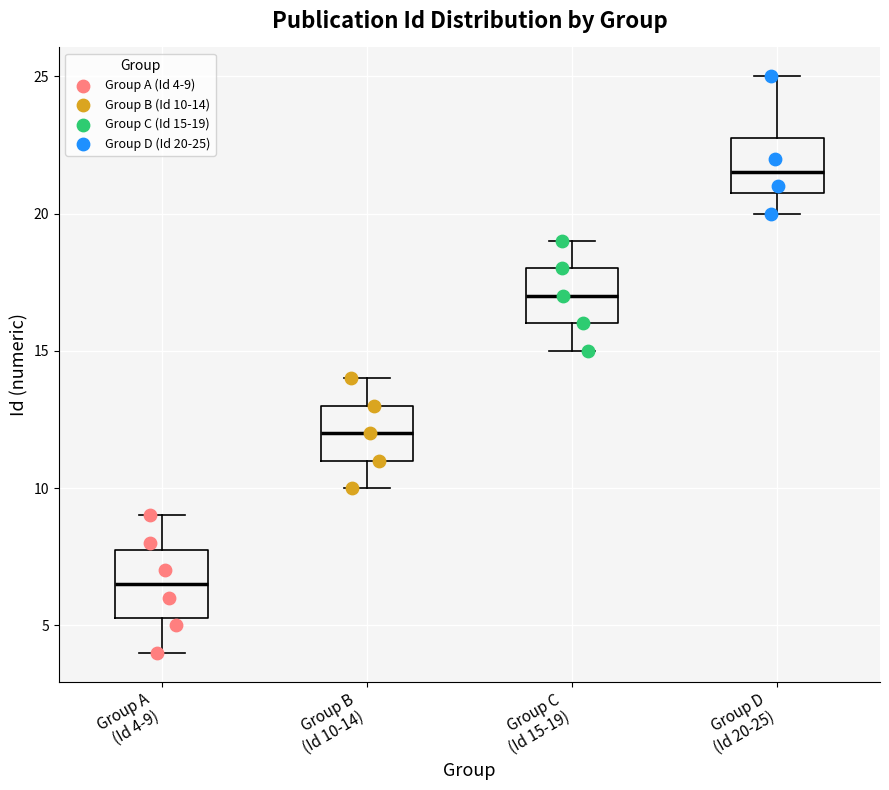

Reading left to right, transcribe this box plot: for each box, give where its median line is, the range the box spans, and where its two whiskers end, as read against the y-axis. The values are not printed on the chart, so give them approximately, as read against the axis.

Group A (Id 4-9): median 6.5, box 5.5 to 8.0, whiskers 4.0 to 9.0
Group B (Id 10-14): median 12.0, box 11.0 to 13.0, whiskers 10.0 to 14.0
Group C (Id 15-19): median 17.0, box 16.0 to 18.0, whiskers 15.0 to 19.0
Group D (Id 20-25): median 21.5, box 21.0 to 23.0, whiskers 20.0 to 25.0